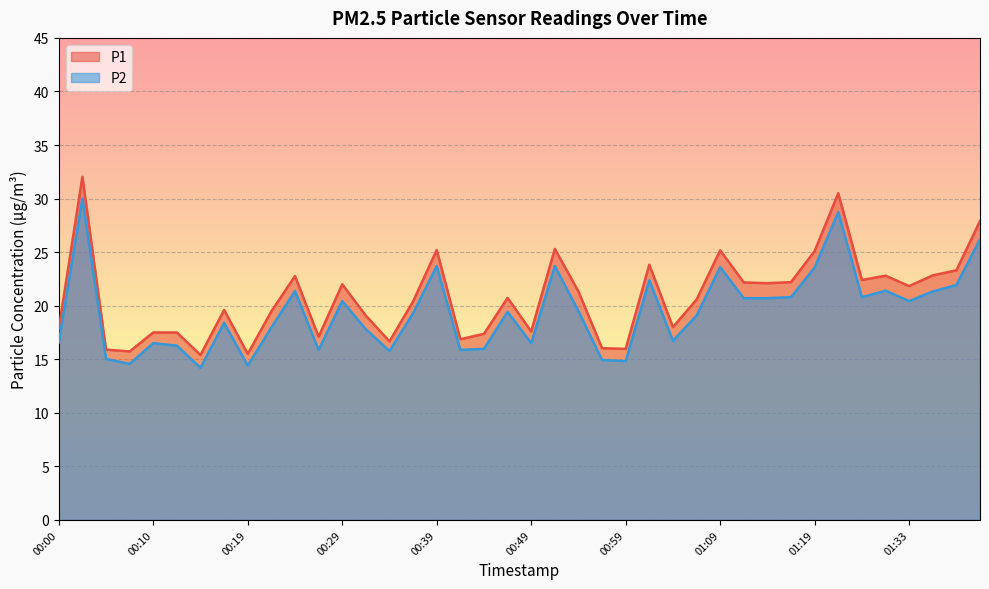

At which category is the sum across all series the highest?

00:02